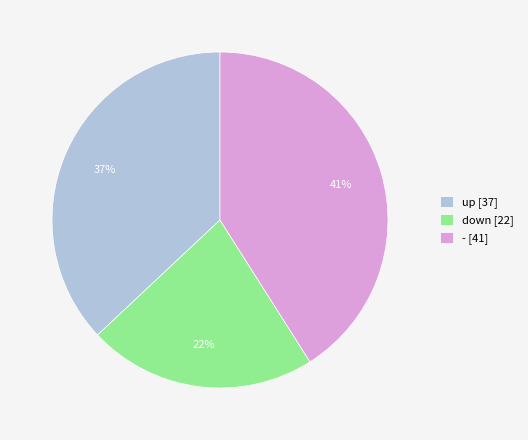

True or false: - [41] accounts for 41% of the total.

True